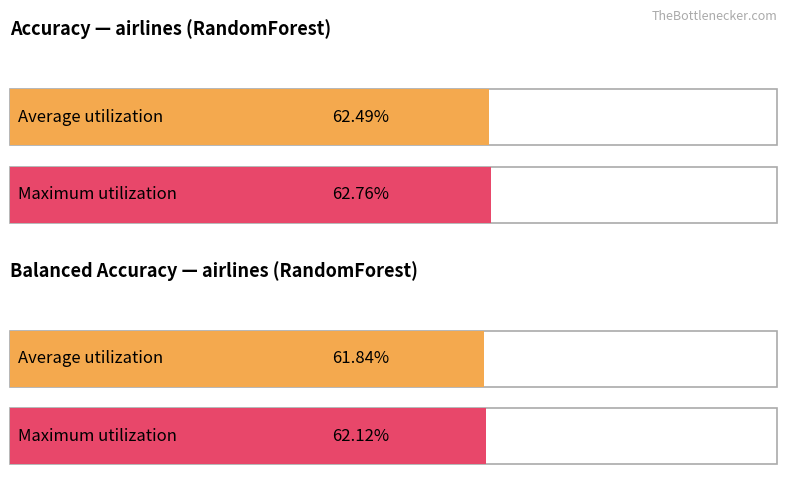

What value does the balacc series have at fold 0?

0.6